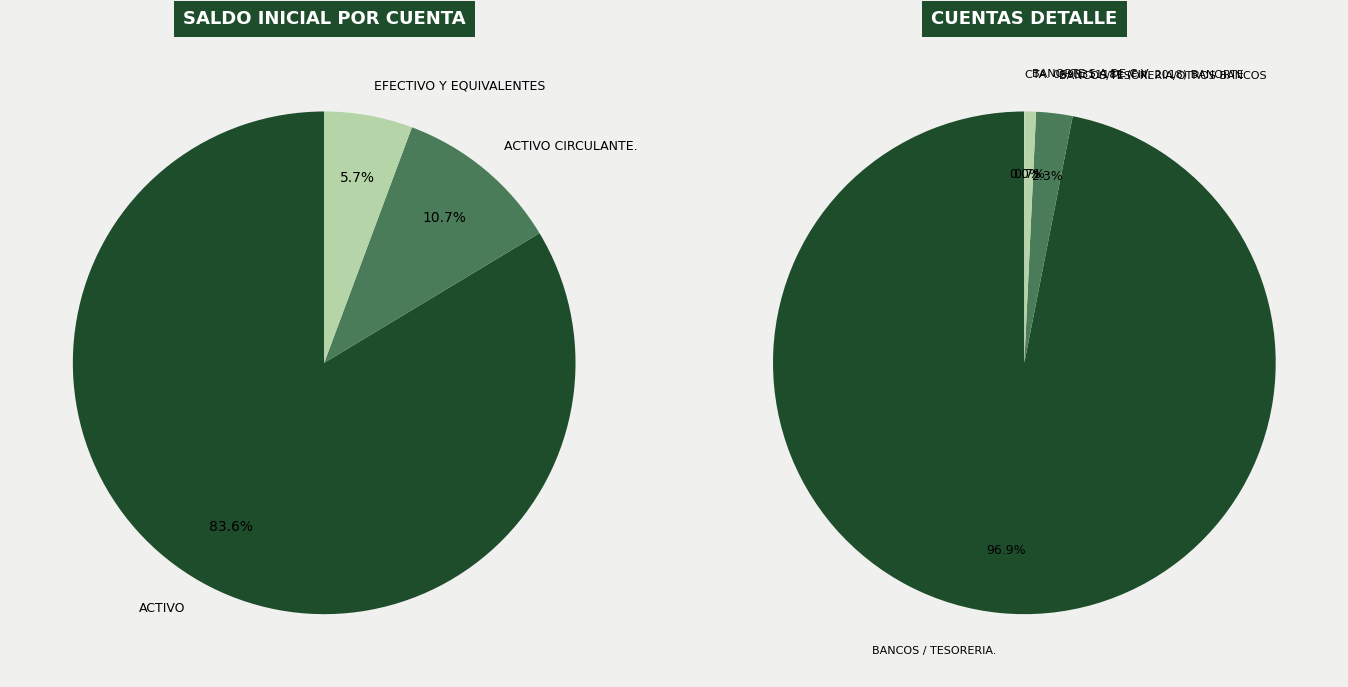

What is the change in value from BANCOS / TESORERIA. to BANCOS/TESORERIA/OTROS BANCOS?

-4888582.8